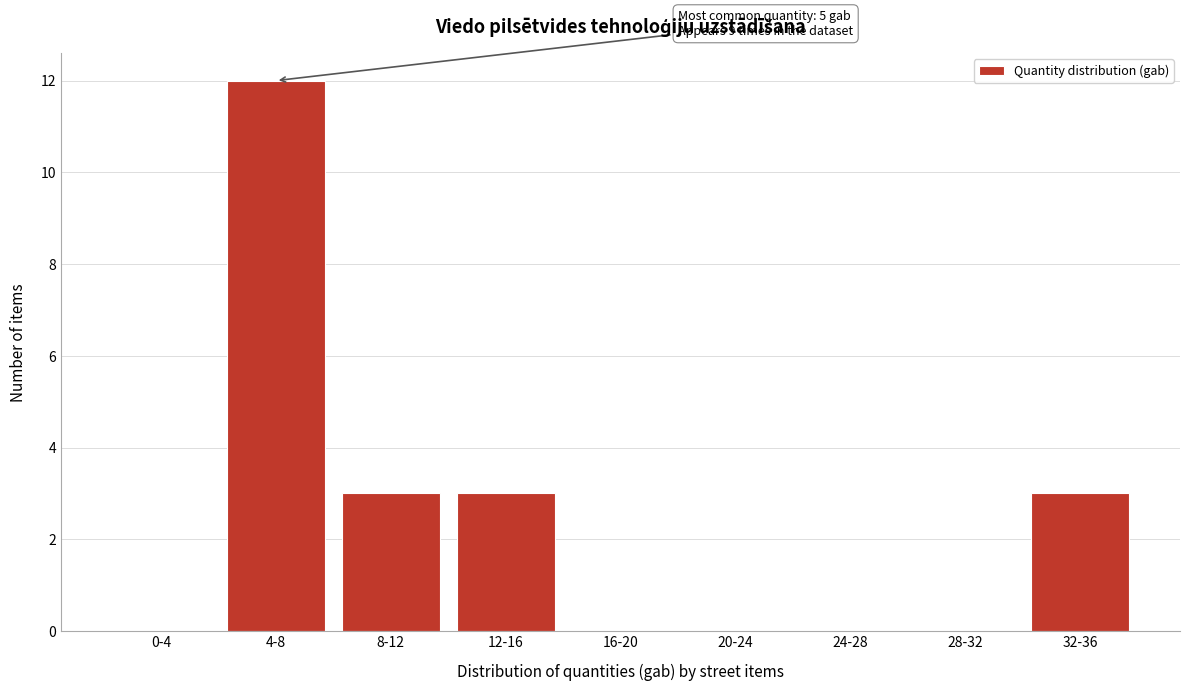

Reading right to left, transcribe all the data shown in this chart.

32-36=3	28-32=0	24-28=0	20-24=0	16-20=0	12-16=3	8-12=3	4-8=12	0-4=0